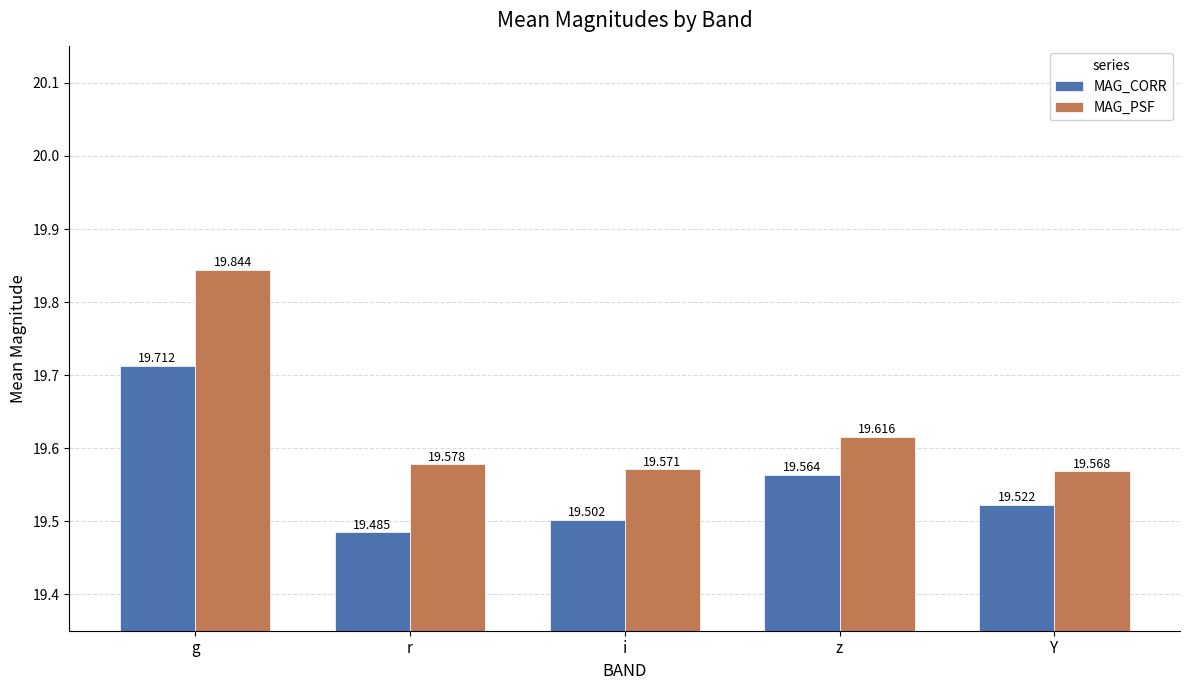

Reading left to right, transcribe all the data shown in this chart.

MAG_CORR: g=19.7	r=19.5	i=19.5	z=19.6	Y=19.5
MAG_PSF: g=19.8	r=19.6	i=19.6	z=19.6	Y=19.6